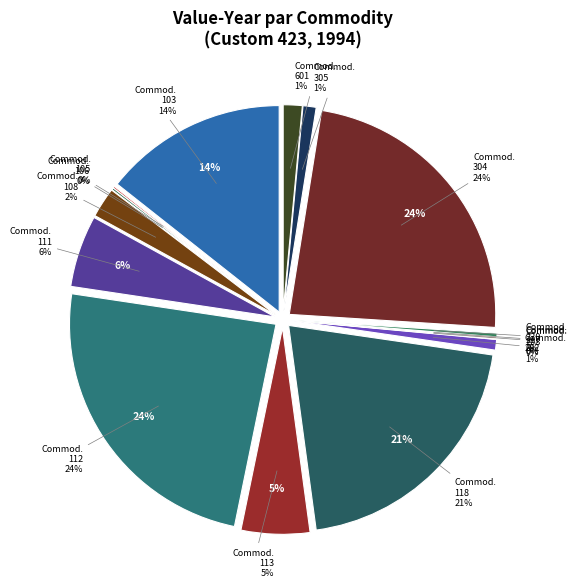

To the nearest percent, what portion does 103 represent?

14%